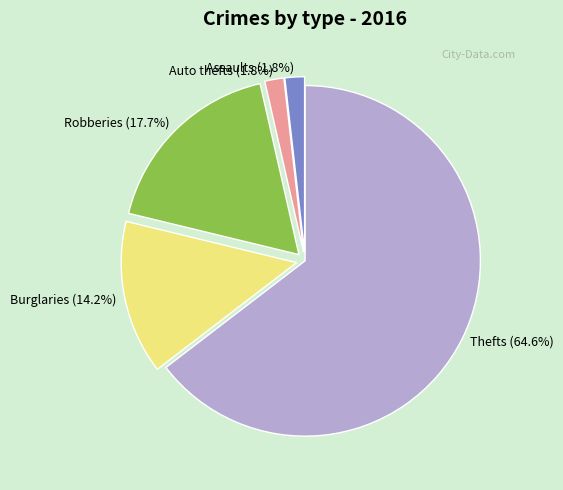

Which category has the biggest portion of the pie?

Thefts